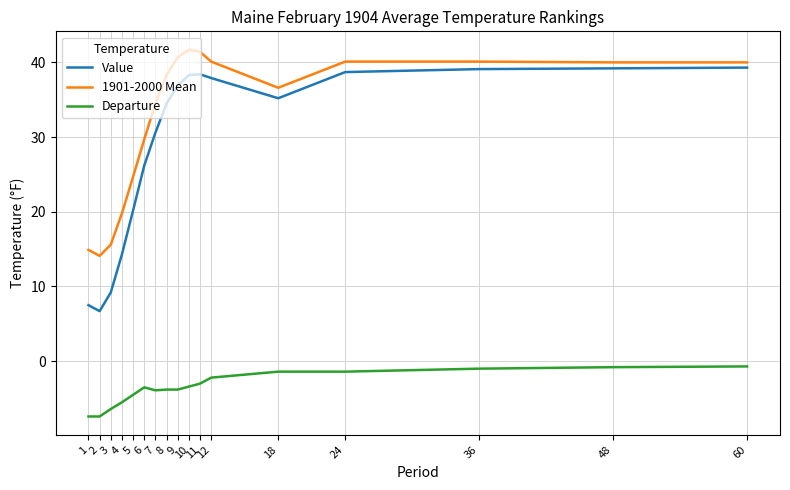

What is the minimum value for 1901-2000 Mean?

14.1